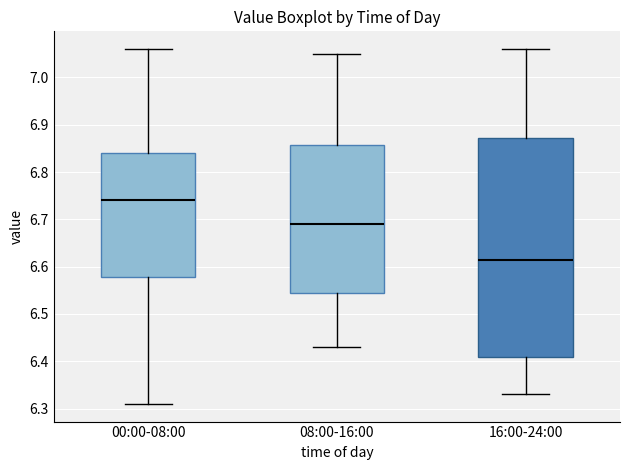

Comparing the boxes themselves (not the whiskers), which one is the tallest?

16:00-24:00